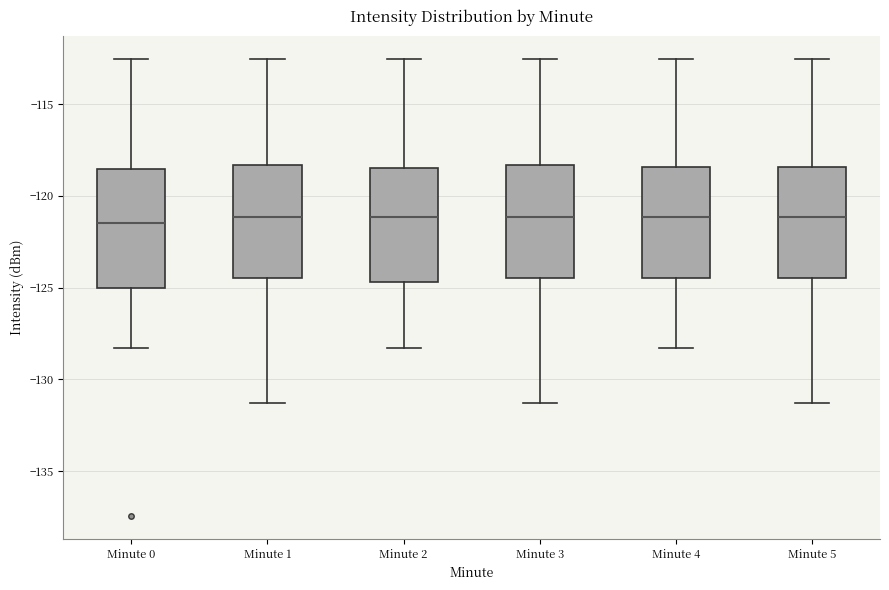

Reading left to right, transcribe this box plot: for each box, give where its median line is, the range the box spans, and where its two whiskers end, as read against the y-axis. The values are not printed on the chart, so give them approximately, as read against the axis.

Minute 0: median -121.5, box -125.0 to -118.5, whiskers -128.5 to -112.5
Minute 1: median -121.0, box -124.5 to -118.5, whiskers -131.5 to -112.5
Minute 2: median -121.0, box -124.5 to -118.5, whiskers -128.5 to -112.5
Minute 3: median -121.0, box -124.5 to -118.5, whiskers -131.5 to -112.5
Minute 4: median -121.0, box -124.5 to -118.5, whiskers -128.5 to -112.5
Minute 5: median -121.0, box -124.5 to -118.5, whiskers -131.5 to -112.5